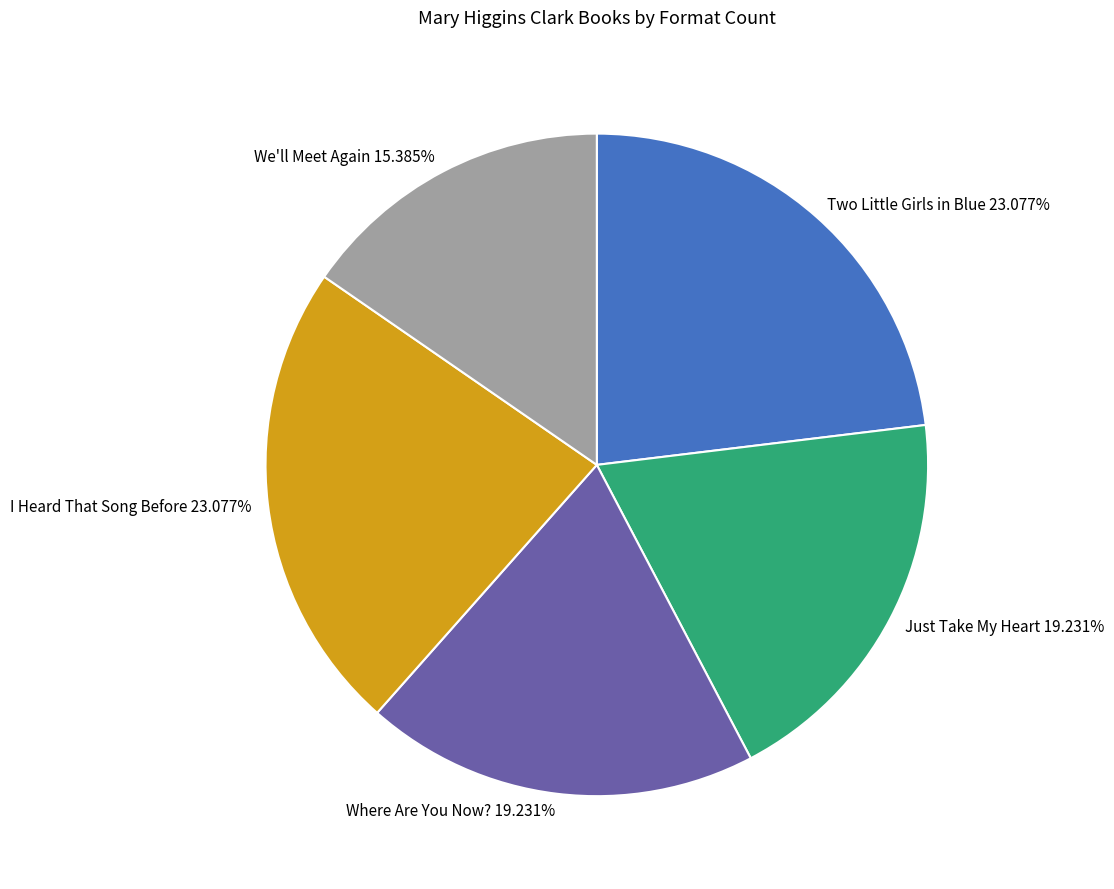

Which category has the smallest portion of the pie?

We'll Meet Again